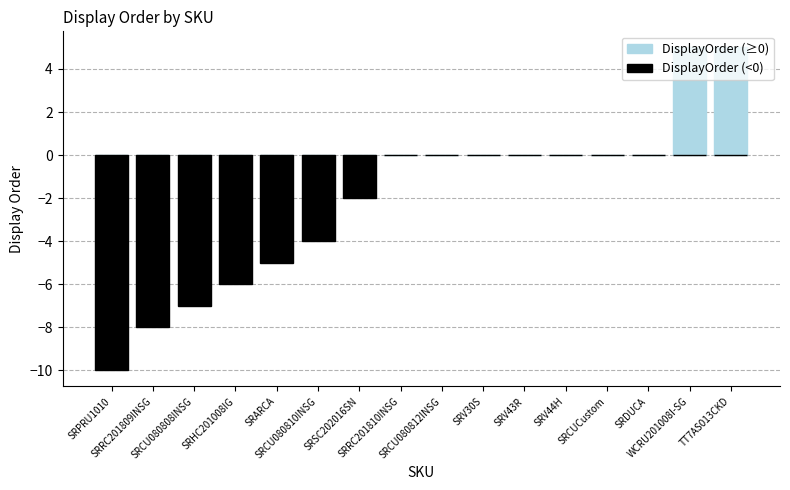

At which category is the sum across all series the highest?

WCRU201008I-SG